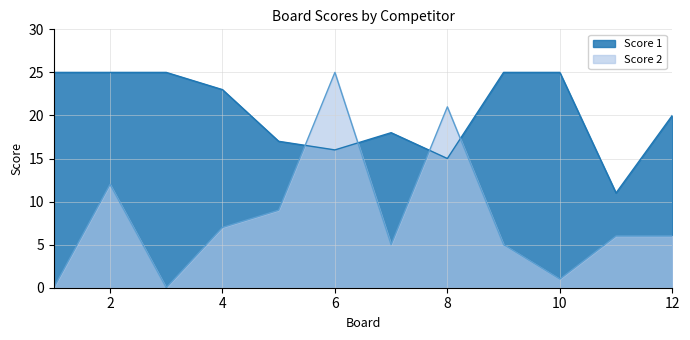

What is the value of the Score 2 point at the 12th from the left?

6